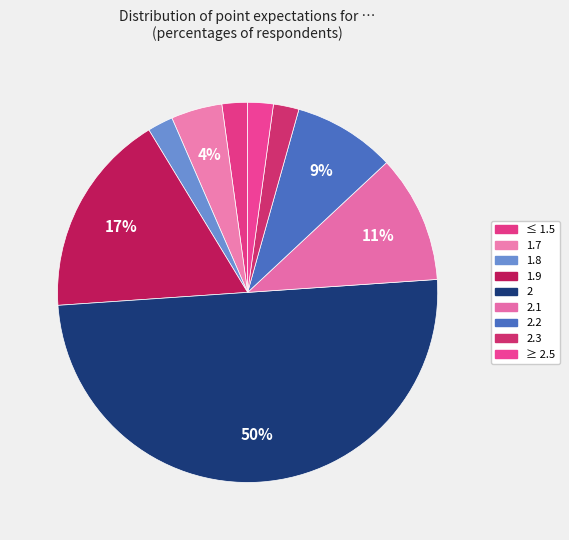

What percentage do 1.8 and 2.3 together represent?

4.3%